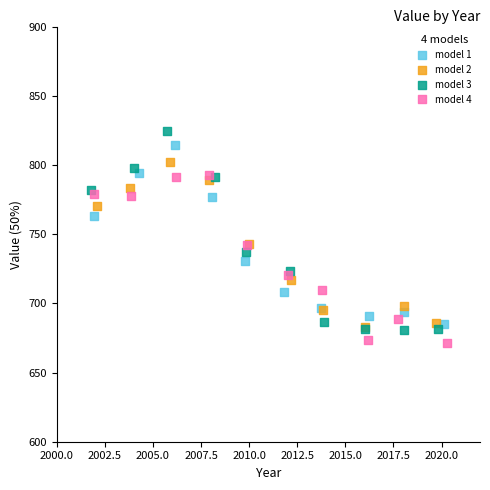

Which series has the largest Y range (max minus min)?

model 3